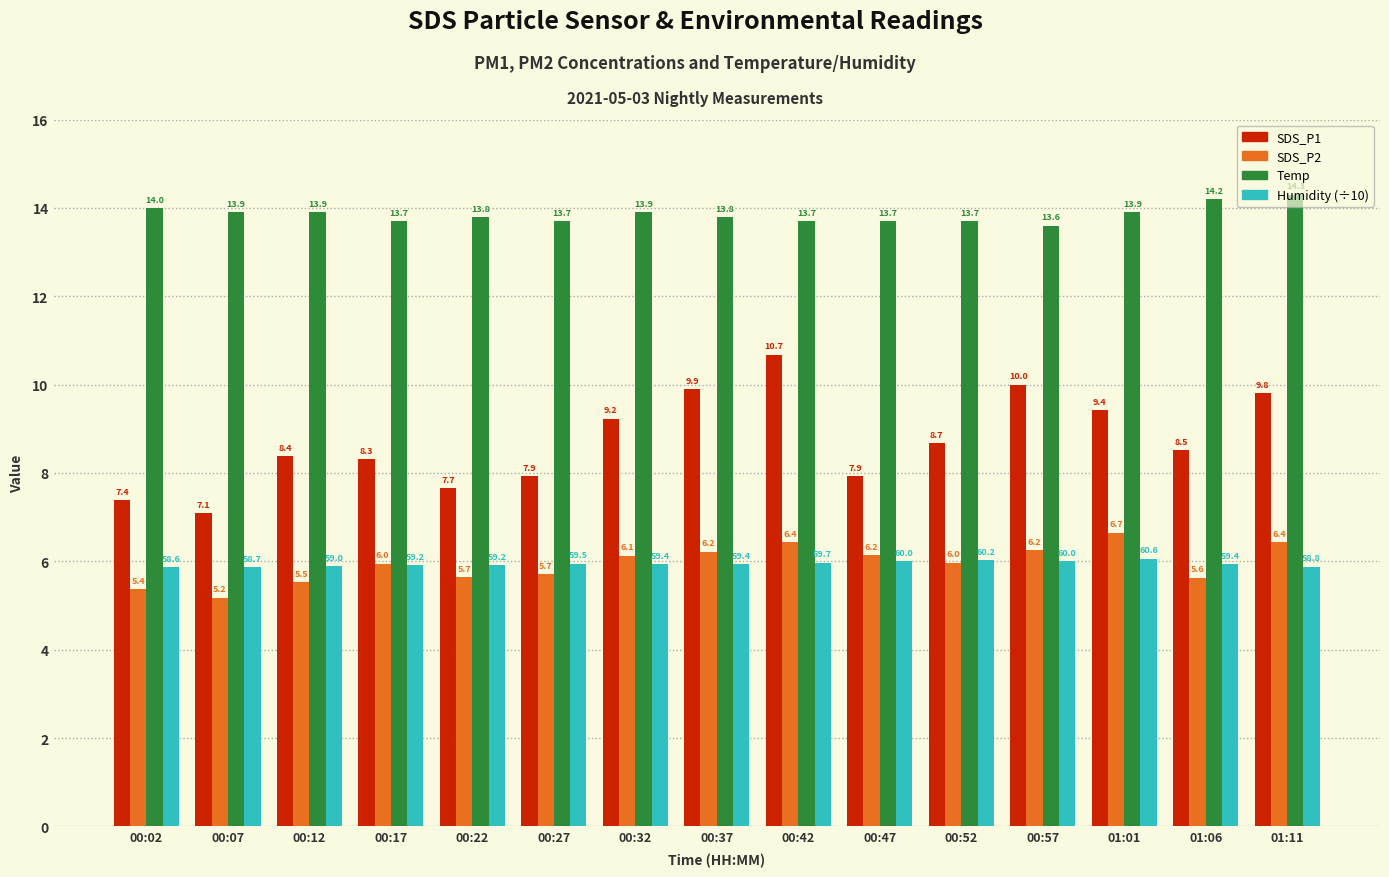

Is the value of SDS_P2 at 00:12 greater than the value of Humidity (÷10) at 01:01?

No